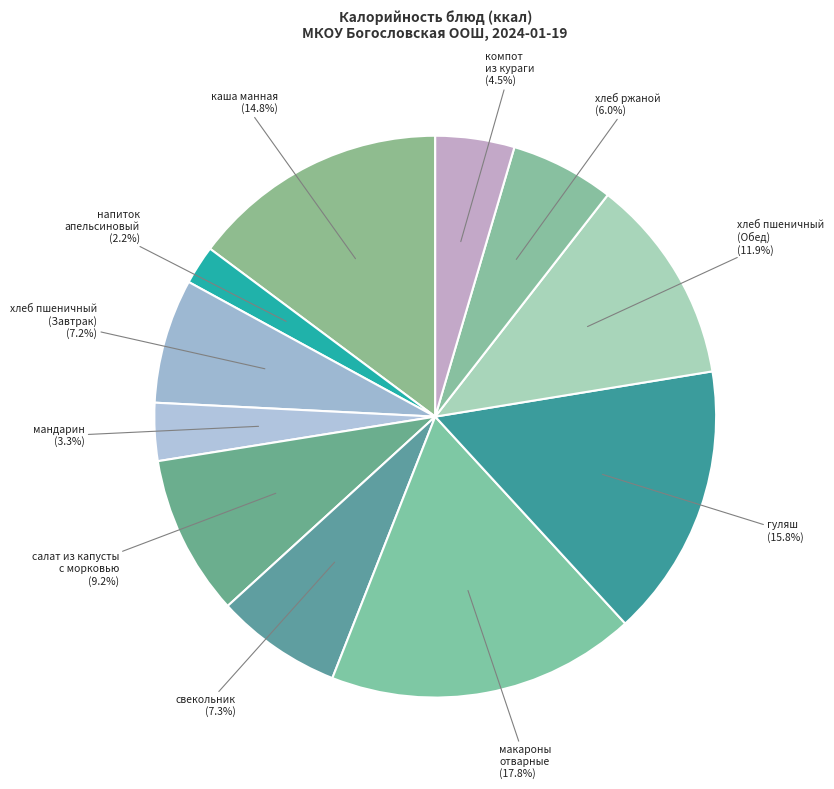

To the nearest percent, what is the difference between the largest and smallest slice percentages?

16%